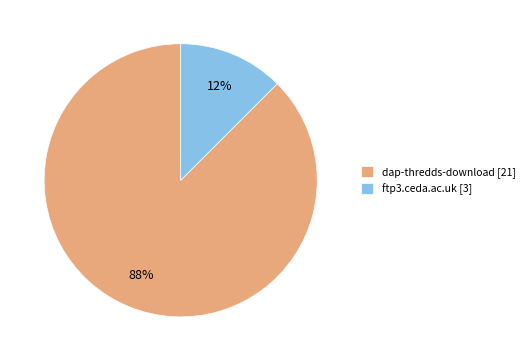

To the nearest percent, what is the average slice percentage?

50%